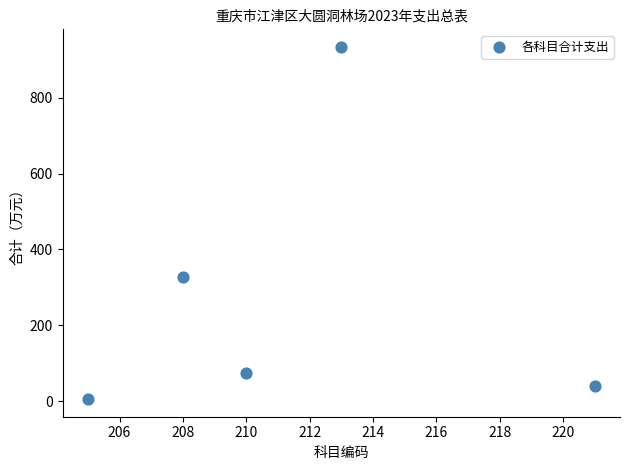

What Y value in the scatter plot is closest to 469?

326.4